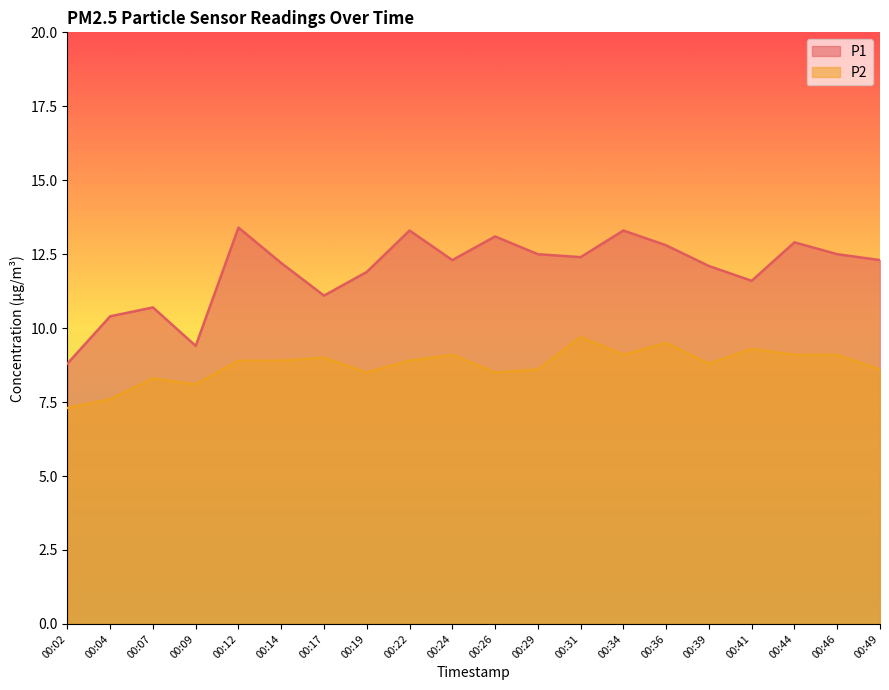

What is the difference between the highest and lowest values at 00:22?

4.4